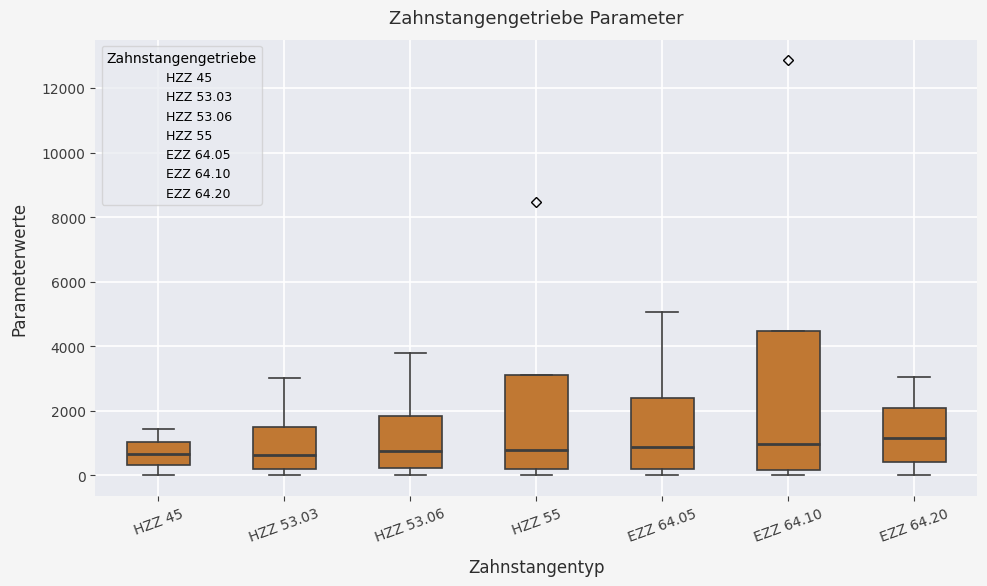

Reading left to right, transcribe this box plot: for each box, give where its median line is, the range the box spans, and where its two whiskers end, as read against the y-axis. The values are not printed on the chart, so give them approximately, as read against the axis.

HZZ 45: median 600, box 400 to 1000, whiskers 0 to 1400
HZZ 53.03: median 600, box 200 to 1600, whiskers 0 to 3000
HZZ 53.06: median 800, box 200 to 1800, whiskers 0 to 3800
HZZ 55: median 800, box 200 to 3200, whiskers 0 to 3200
EZZ 64.05: median 800, box 200 to 2400, whiskers 0 to 5000
EZZ 64.10: median 1000, box 200 to 4400, whiskers 0 to 4400
EZZ 64.20: median 1200, box 400 to 2000, whiskers 0 to 3000